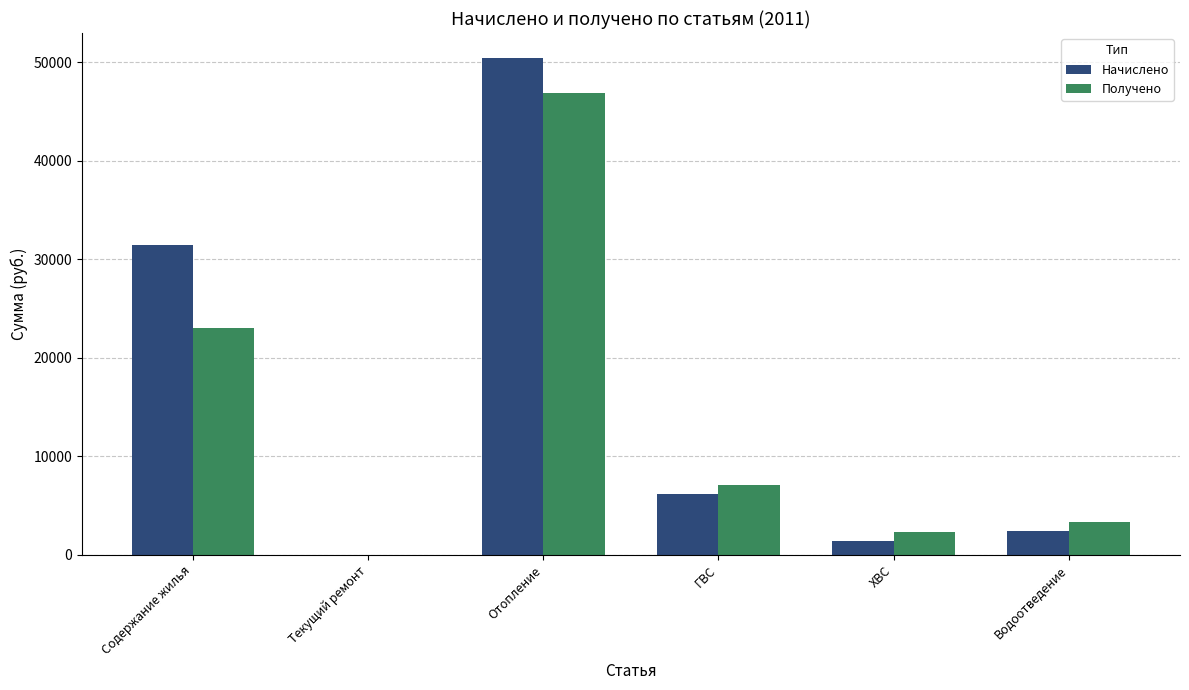

Where is Получено nearest to the value 23438?

Содержание жилья